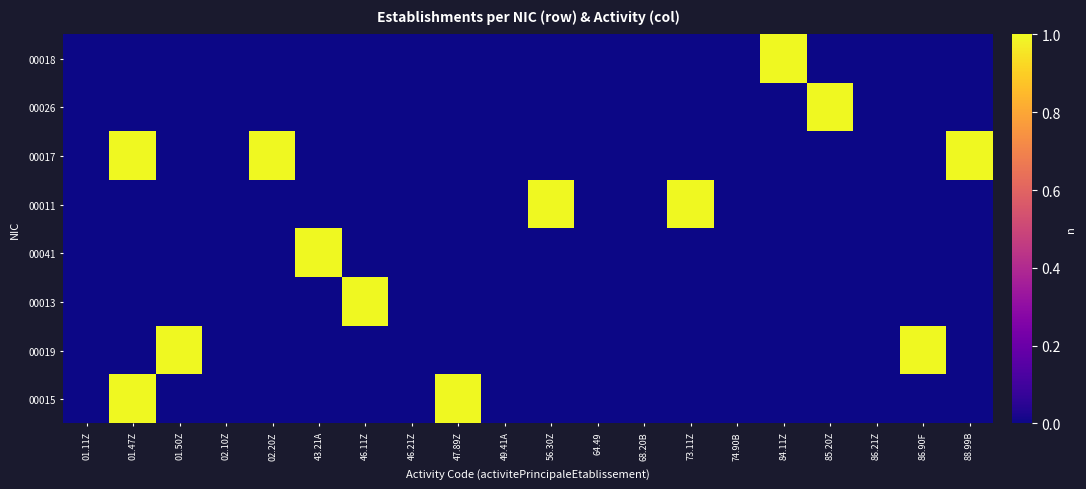

Reading left to right, transcribe all the data shown in this chart.

00018: 01.11Z=0	01.47Z=0	01.50Z=0	02.10Z=0	02.20Z=0	43.21A=0	46.11Z=0	46.21Z=0	47.89Z=0	49.41A=0	56.30Z=0	64.49=0	68.20B=0	73.11Z=0	74.90B=0	84.11Z=1	85.20Z=0	86.21Z=0	86.90F=0	88.99B=0
00026: 01.11Z=0	01.47Z=0	01.50Z=0	02.10Z=0	02.20Z=0	43.21A=0	46.11Z=0	46.21Z=0	47.89Z=0	49.41A=0	56.30Z=0	64.49=0	68.20B=0	73.11Z=0	74.90B=0	84.11Z=0	85.20Z=1	86.21Z=0	86.90F=0	88.99B=0
00017: 01.11Z=0	01.47Z=1	01.50Z=0	02.10Z=0	02.20Z=1	43.21A=0	46.11Z=0	46.21Z=0	47.89Z=0	49.41A=0	56.30Z=0	64.49=0	68.20B=0	73.11Z=0	74.90B=0	84.11Z=0	85.20Z=0	86.21Z=0	86.90F=0	88.99B=1
00011: 01.11Z=0	01.47Z=0	01.50Z=0	02.10Z=0	02.20Z=0	43.21A=0	46.11Z=0	46.21Z=0	47.89Z=0	49.41A=0	56.30Z=1	64.49=0	68.20B=0	73.11Z=1	74.90B=0	84.11Z=0	85.20Z=0	86.21Z=0	86.90F=0	88.99B=0
00041: 01.11Z=0	01.47Z=0	01.50Z=0	02.10Z=0	02.20Z=0	43.21A=1	46.11Z=0	46.21Z=0	47.89Z=0	49.41A=0	56.30Z=0	64.49=0	68.20B=0	73.11Z=0	74.90B=0	84.11Z=0	85.20Z=0	86.21Z=0	86.90F=0	88.99B=0
00013: 01.11Z=0	01.47Z=0	01.50Z=0	02.10Z=0	02.20Z=0	43.21A=0	46.11Z=1	46.21Z=0	47.89Z=0	49.41A=0	56.30Z=0	64.49=0	68.20B=0	73.11Z=0	74.90B=0	84.11Z=0	85.20Z=0	86.21Z=0	86.90F=0	88.99B=0
00019: 01.11Z=0	01.47Z=0	01.50Z=1	02.10Z=0	02.20Z=0	43.21A=0	46.11Z=0	46.21Z=0	47.89Z=0	49.41A=0	56.30Z=0	64.49=0	68.20B=0	73.11Z=0	74.90B=0	84.11Z=0	85.20Z=0	86.21Z=0	86.90F=1	88.99B=0
00015: 01.11Z=0	01.47Z=1	01.50Z=0	02.10Z=0	02.20Z=0	43.21A=0	46.11Z=0	46.21Z=0	47.89Z=1	49.41A=0	56.30Z=0	64.49=0	68.20B=0	73.11Z=0	74.90B=0	84.11Z=0	85.20Z=0	86.21Z=0	86.90F=0	88.99B=0